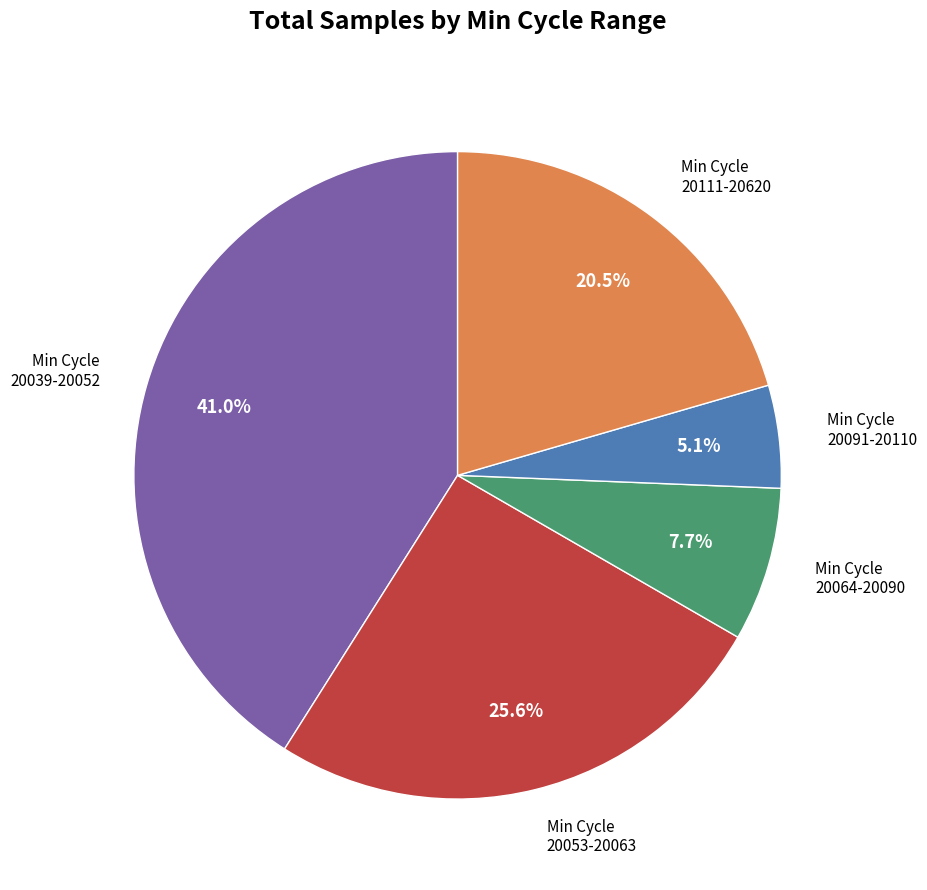

Is there a majority slice in this chart?

No